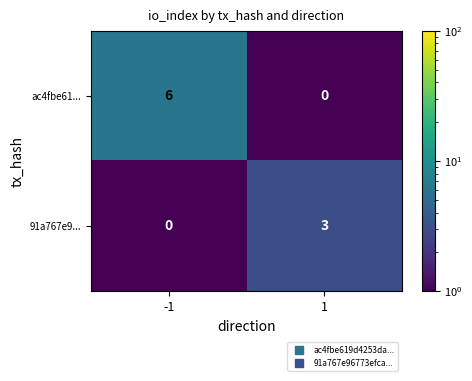

True or false: ac4fbe61... has a value of 3 at 1.

False